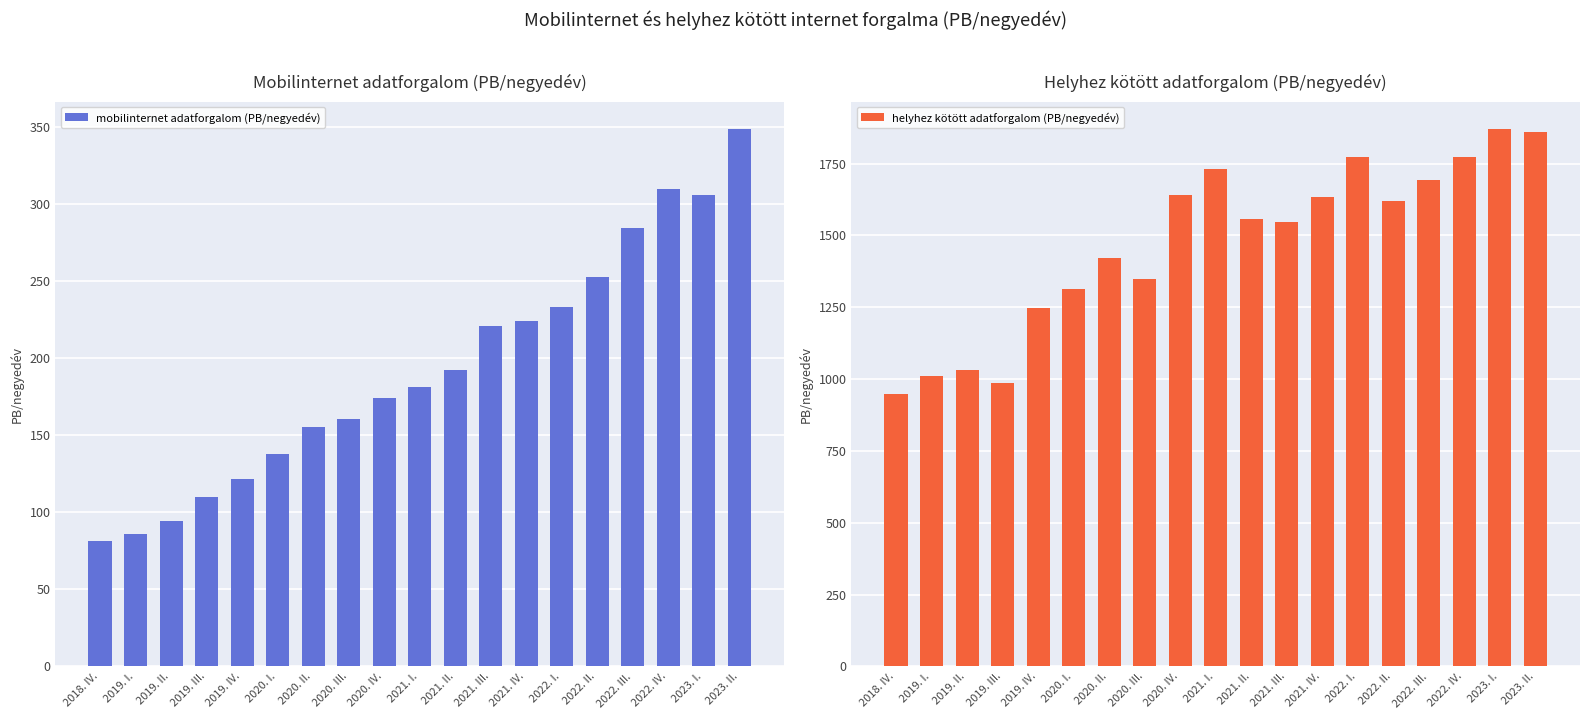

Reading right to left, what are all the values shown in this chart?

mobilinternet adatforgalom (PB/negyedév): 349.3	306.5	310.0	284.6	252.7	233.6	224.5	220.8	192.6	181.5	174.0	160.6	155.4	137.9	121.7	109.8	94.5	85.7	81.7
helyhez kötött adatforgalom (PB/negyedév): 1860.0	1871.7	1771.2	1692.2	1618.7	1771.8	1633.4	1547.4	1558.1	1730.9	1638.8	1348.3	1421.1	1314.6	1245.7	984.9	1031.7	1009.5	946.7